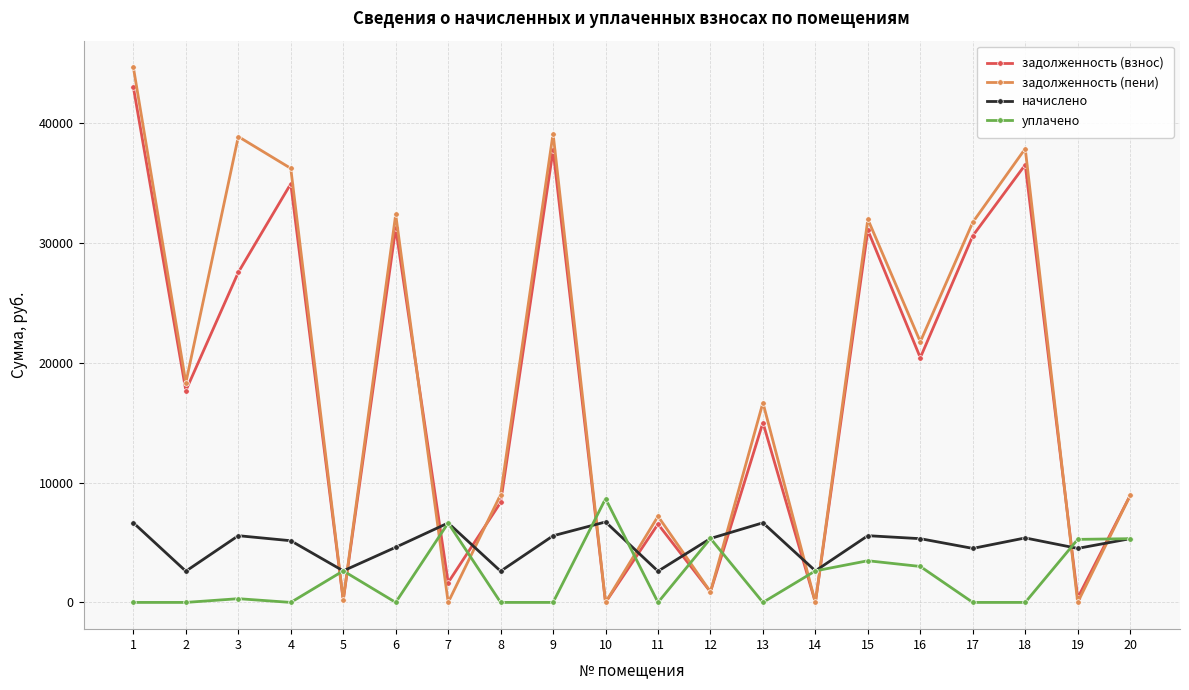

At which label does задолженность (взнос) first exceed 17681?

1